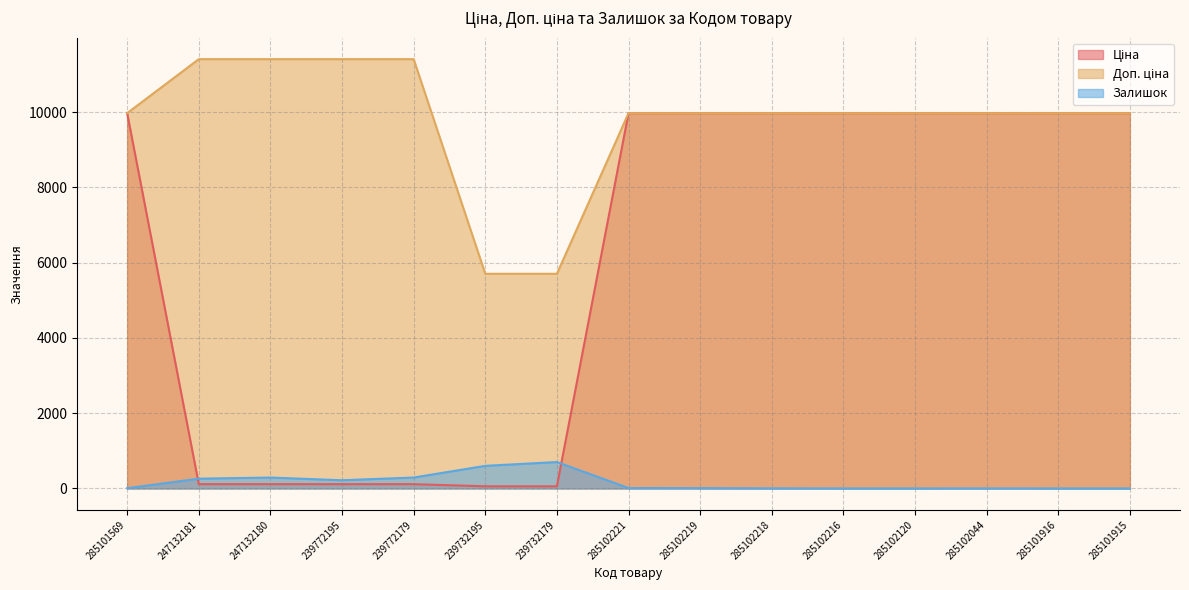

What is the label of the 11th point from the left?

285102216